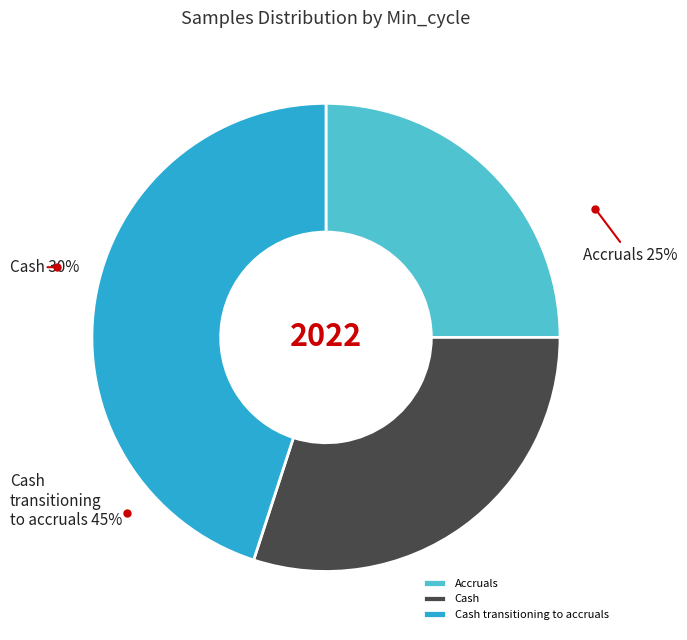

True or false: 28 accounts for 1% of the total.

False